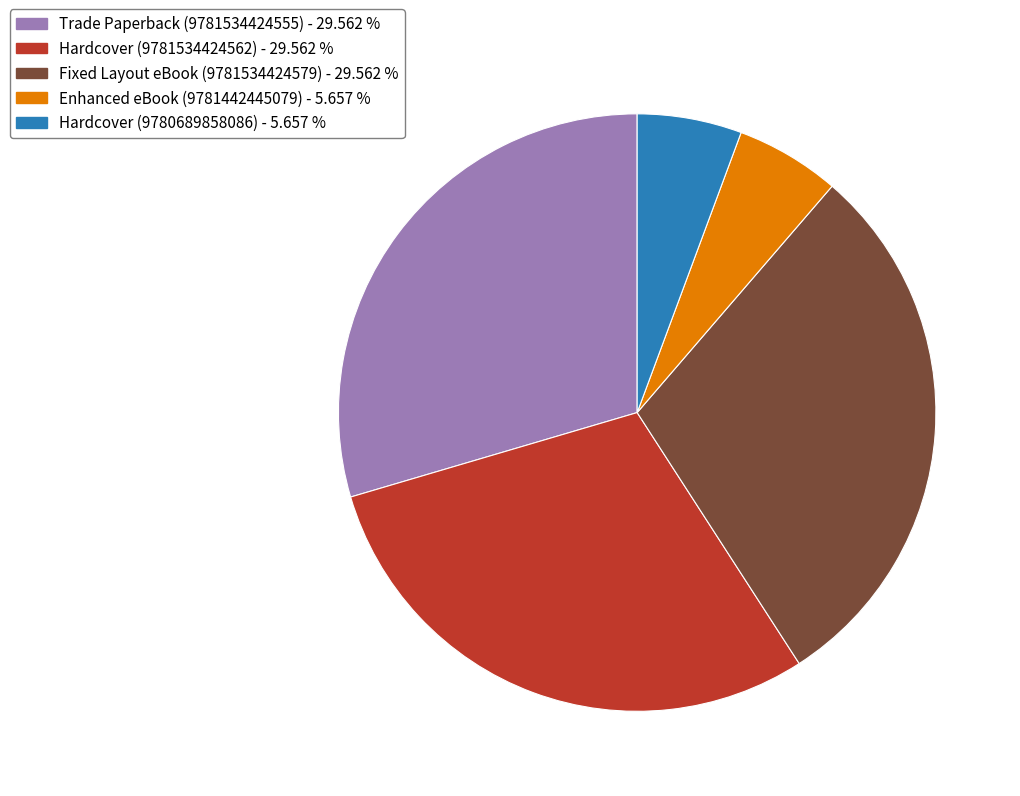

True or false: Trade Paperback (9781534424555) accounts for 30% of the total.

True